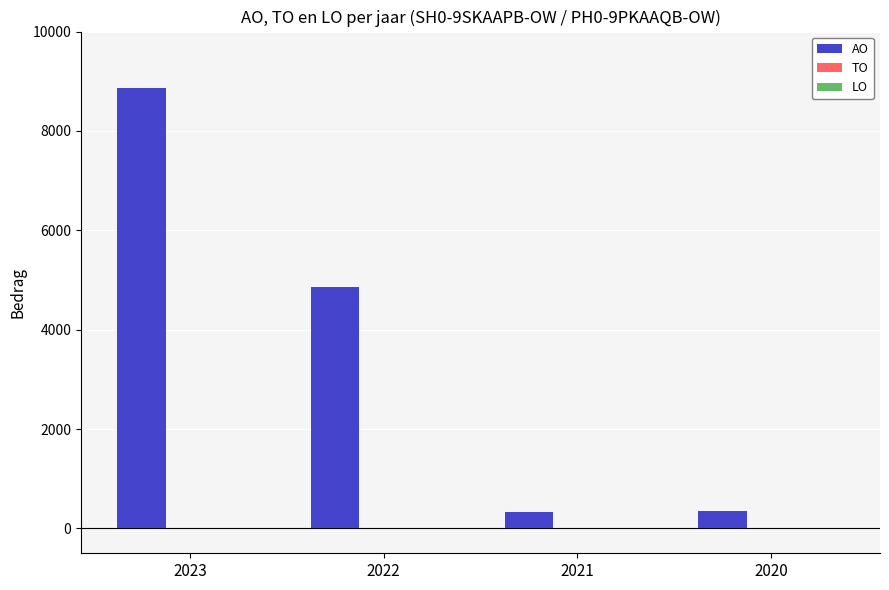

Approximately how many times larger is the value at 2020 compared to 2021?

1.0